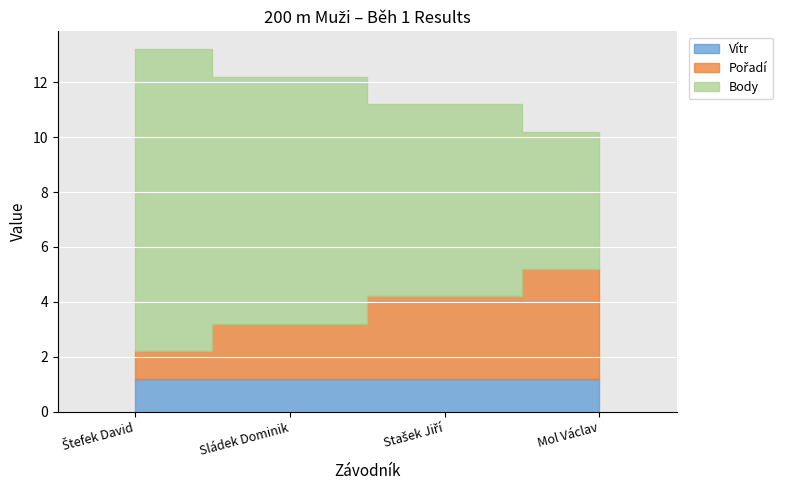

Is it true that Body equals 7.0 at Stašek Jiří?

True